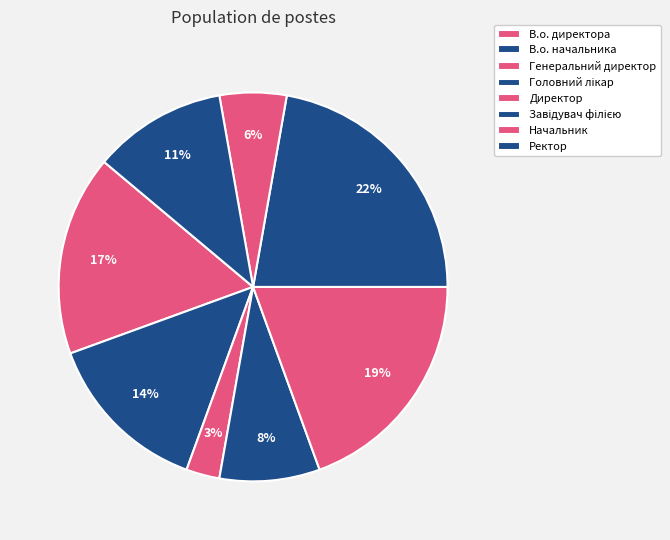

What is the total percentage of Генеральний директор and Начальник?

8.3%